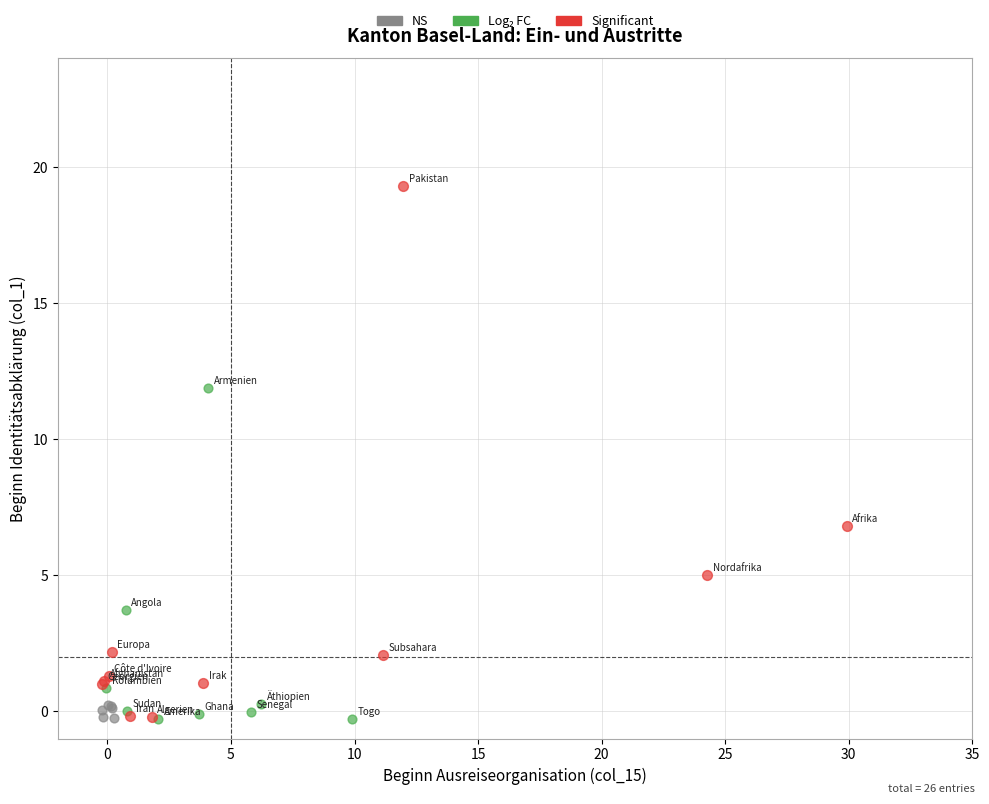

Which series has the largest Y range (max minus min)?

Significant